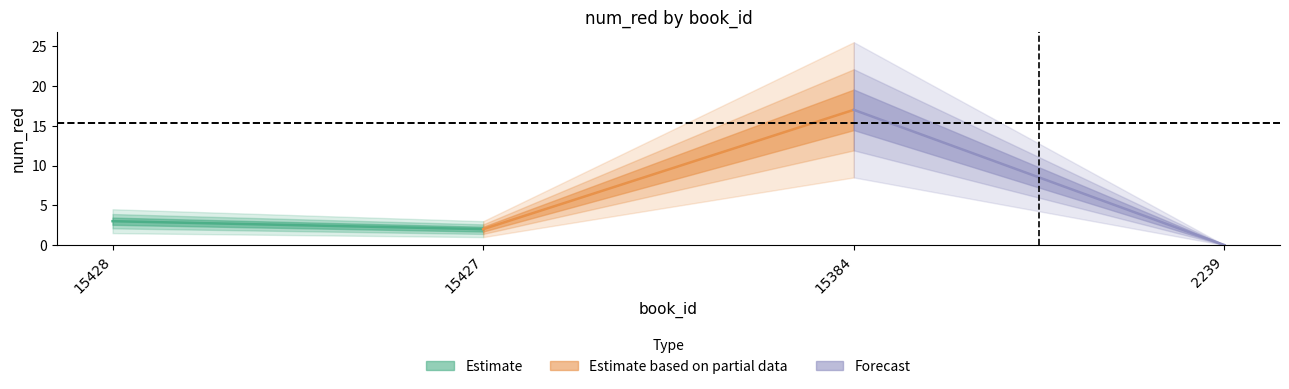

Is this an area chart (filled region under the line)?

No